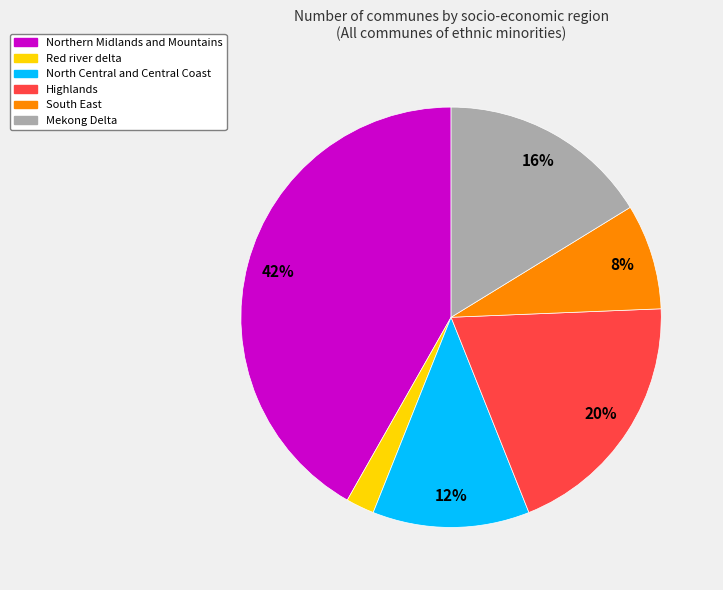

How many slices are in this pie chart?

6